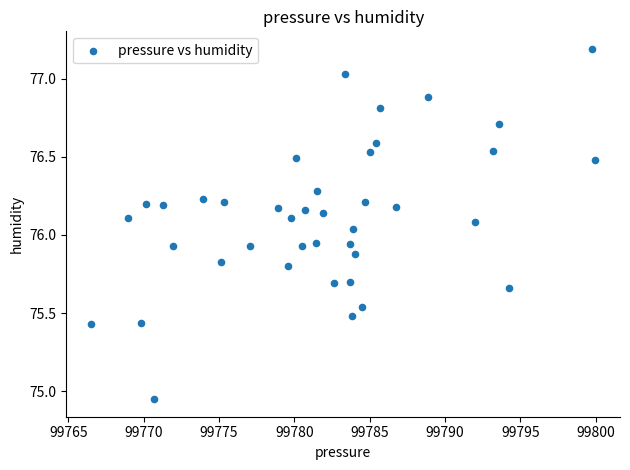

What is the range of Y values (max minus min)?

2.2